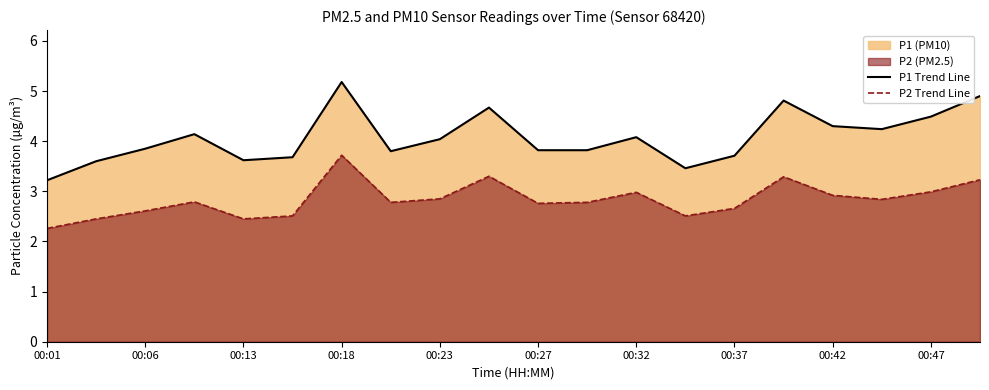

Which series has the widest spread of values?

P1 Trend Line